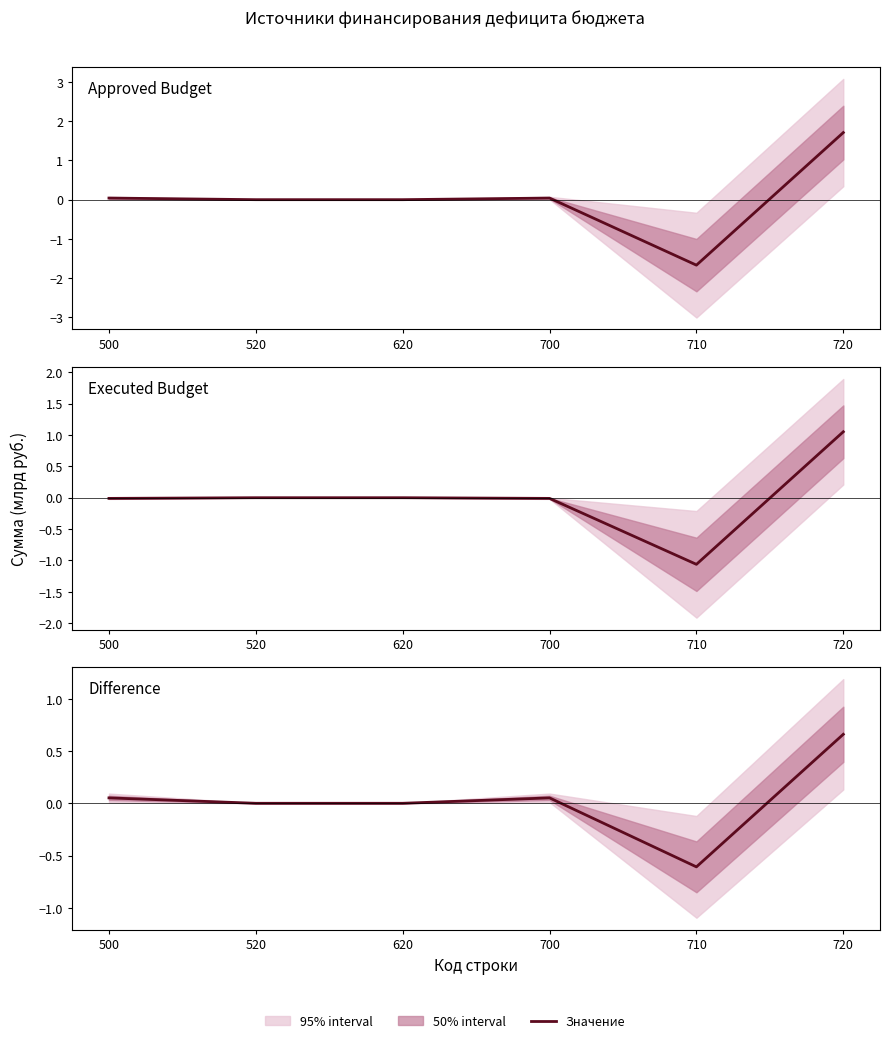

How many values in Утвержденные назначения are above zero?

3